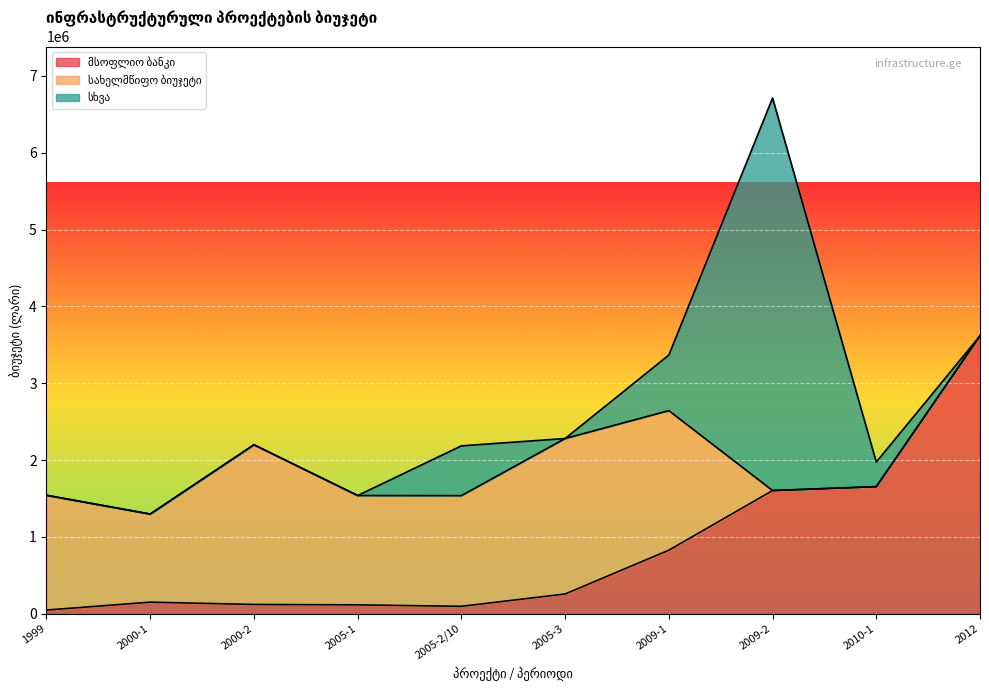

Which category has the highest value across all series?

2009-2